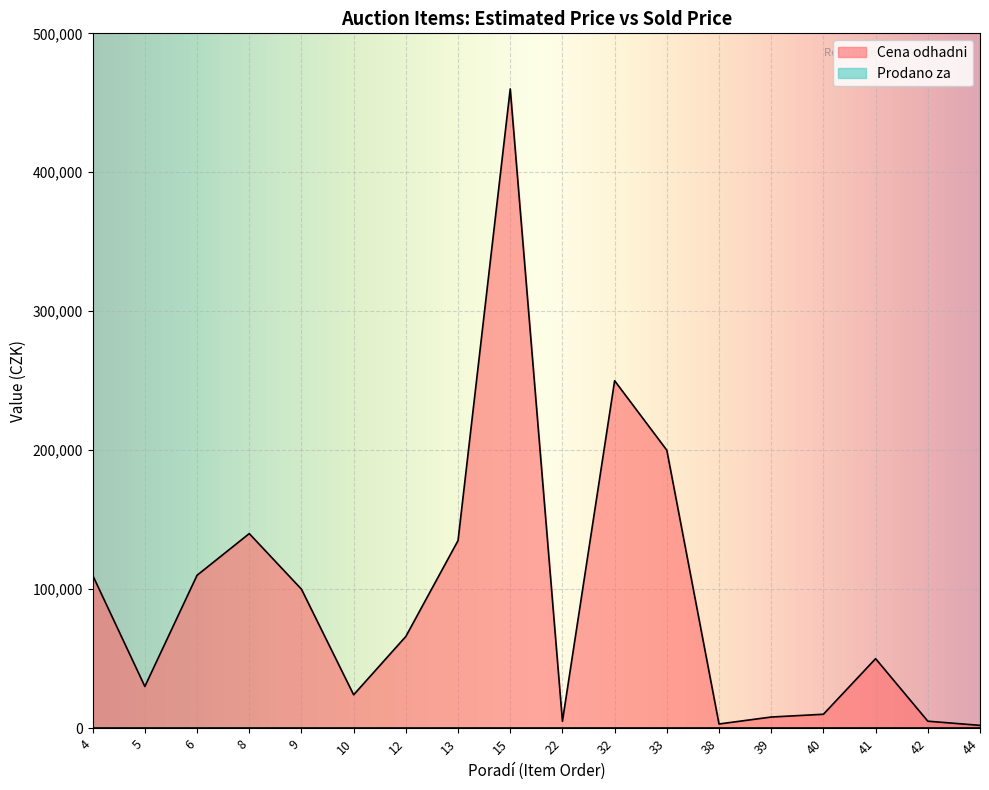

What is the difference between the values at 42 and 39?

3000